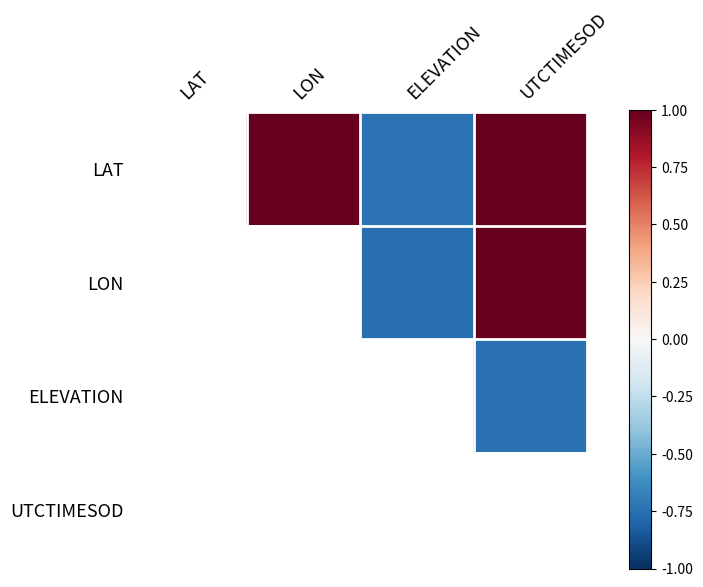

What is the minimum value shown in the chart?

-0.8